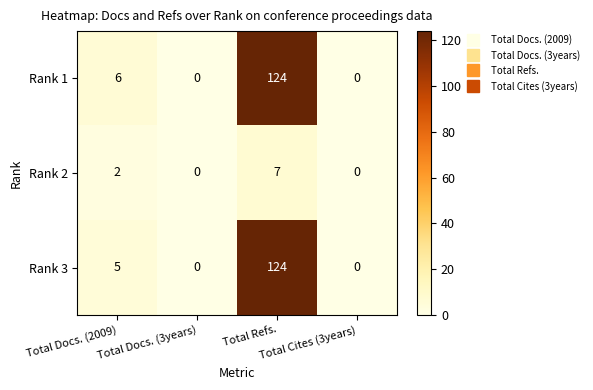

What is the maximum value for Rank 2?

7